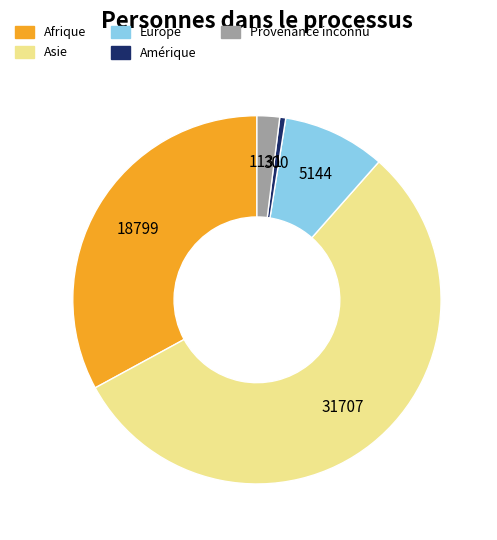

Between Amérique and Europe, which is larger?

Europe